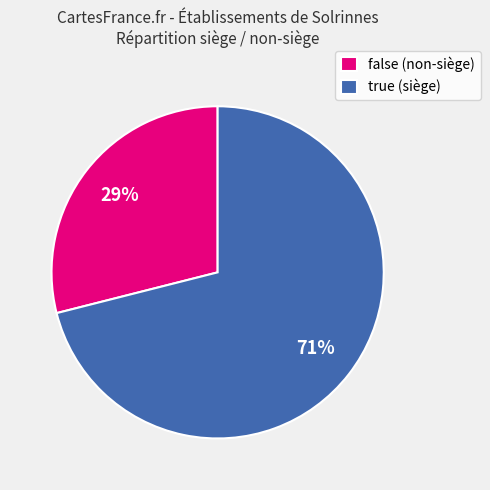

To the nearest percent, what is the average slice percentage?

50%